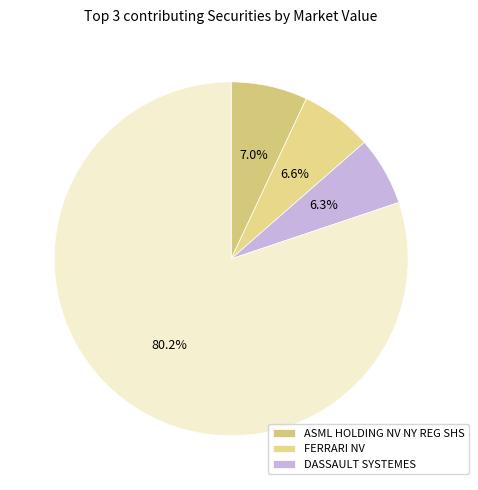

To the nearest percent, what is the average slice percentage?

25%